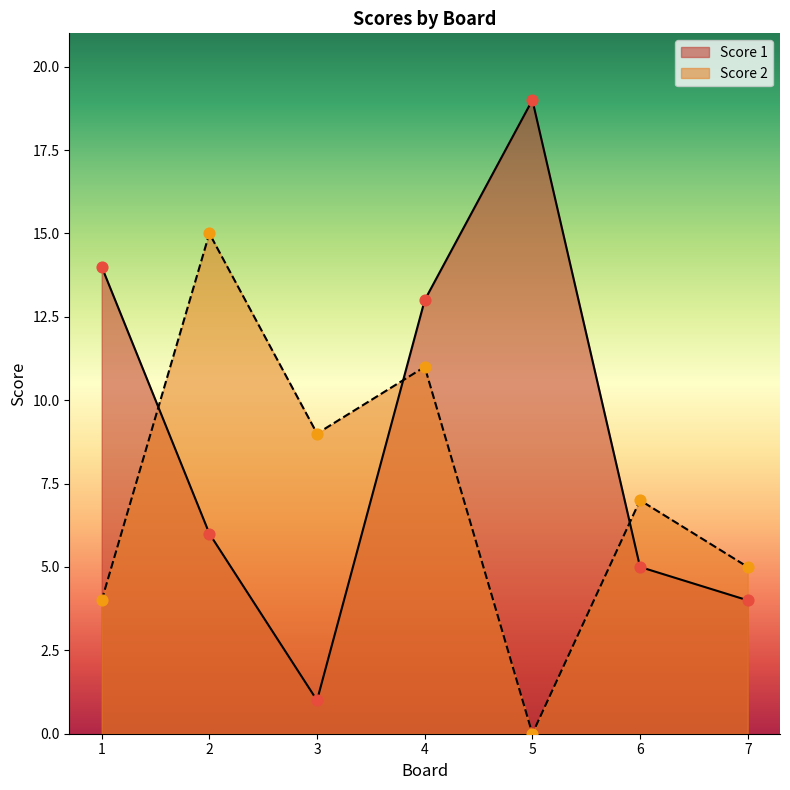

At which category is the sum across all series the highest?

4